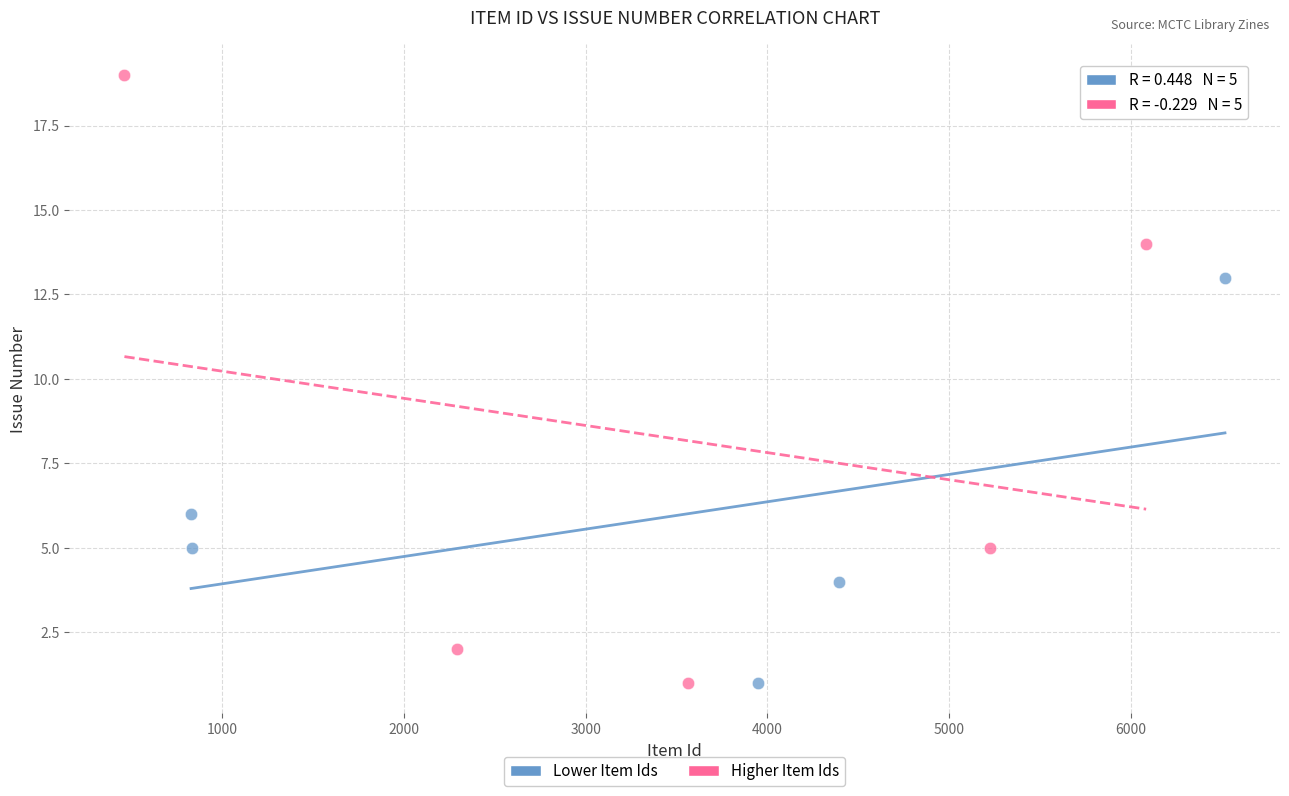

Which series reaches the maximum Y coordinate?

Higher Item Ids